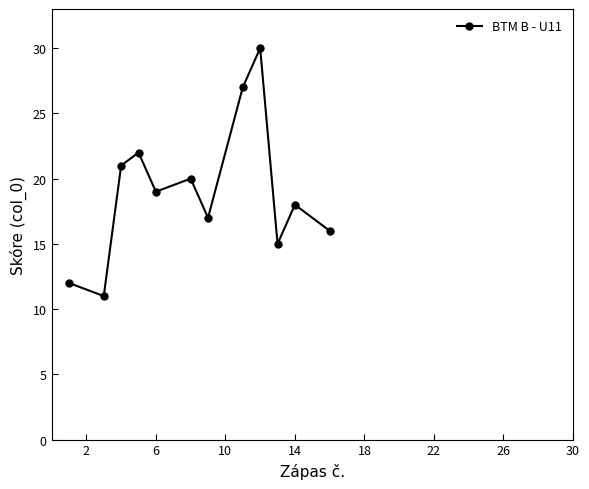

What is the greatest value displayed?

30